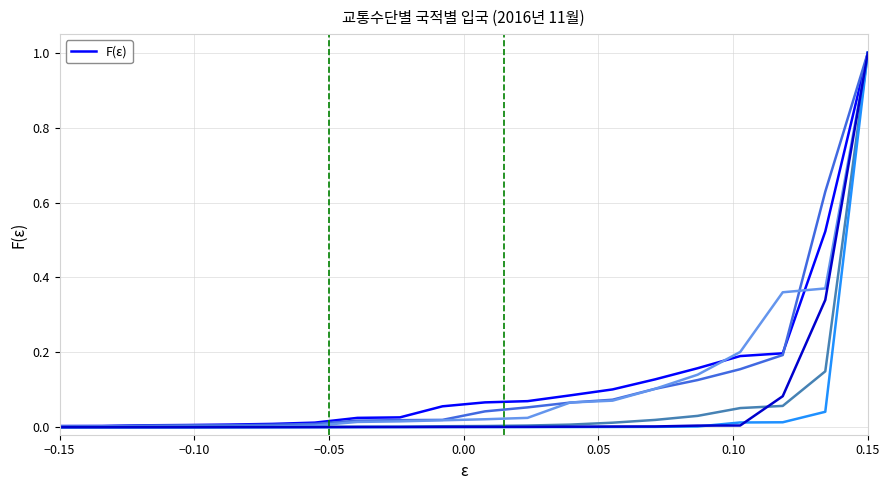

What is the greatest value displayed?

1.0